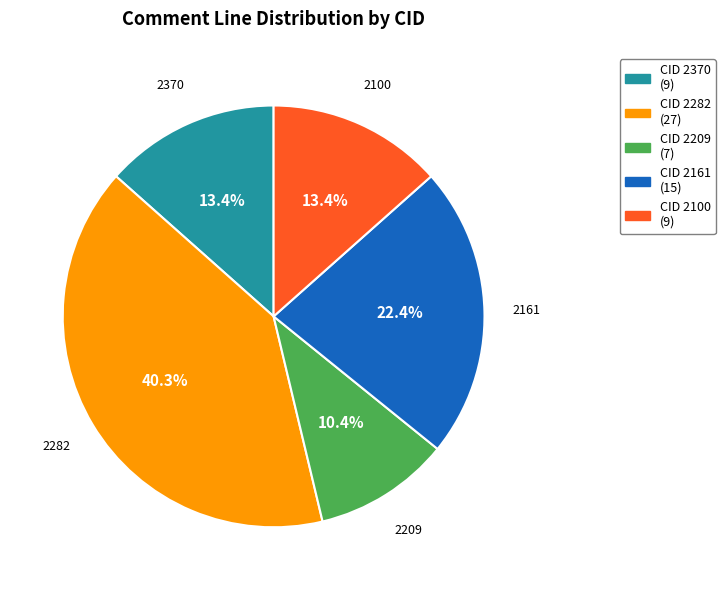

Does any single category account for the majority?

No